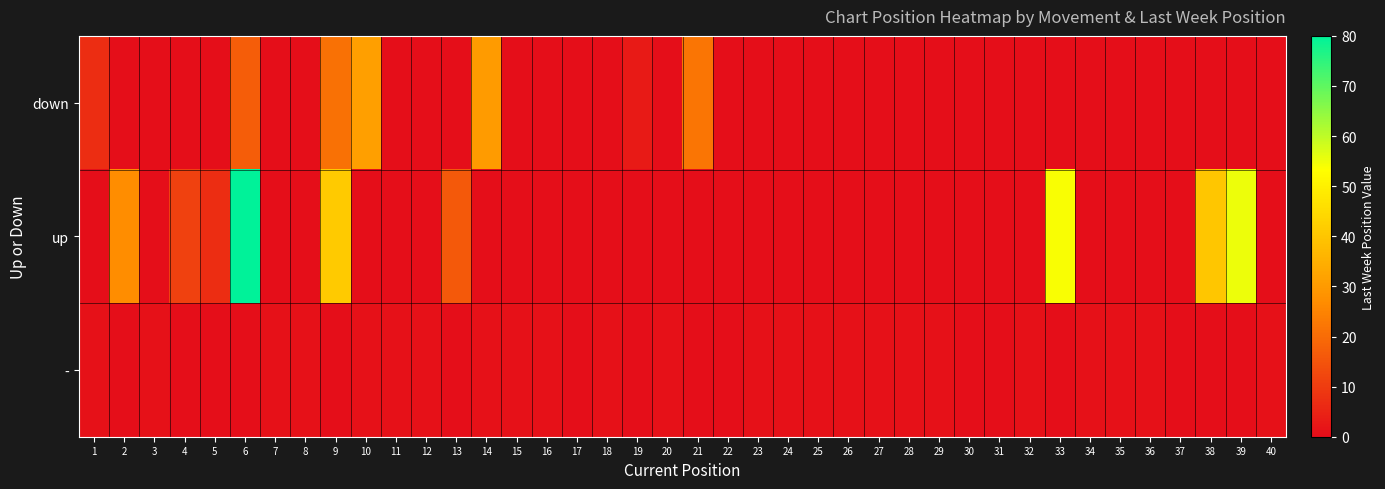

Reading right to left, list all the values displayed in this chart.

down: 40=0.5	39=0.5	38=0.5	37=0.5	36=0.5	35=0.5	34=0.5	33=0.5	32=0.5	31=0.5	30=0.5	29=0.5	28=0.5	27=0.5	26=0.5	25=0.5	24=0.5	23=0.5	22=0.5	21=22.0	20=0.5	19=3.0	18=0.5	17=0.5	16=0.5	15=0.5	14=30.0	13=0.5	12=0.5	11=0.5	10=31.0	9=21.0	8=0.5	7=0.5	6=17.0	5=0.5	4=0.5	3=0.5	2=0.5	1=7.0
up: 40=0.5	39=55.0	38=40.0	37=0.5	36=0.5	35=0.5	34=0.5	33=54.0	32=0.5	31=0.5	30=0.5	29=0.5	28=0.5	27=0.5	26=0.5	25=0.5	24=0.5	23=0.5	22=0.5	21=0.5	20=0.5	19=0.5	18=0.5	17=0.5	16=0.5	15=0.5	14=0.5	13=16.0	12=0.5	11=0.5	10=0.5	9=41.0	8=0.5	7=0.5	6=80.0	5=7.0	4=11.0	3=0.5	2=27.0	1=0.5
-: 40=1.0	39=0.5	38=0.5	37=0.5	36=1.0	35=1.0	34=1.0	33=0.5	32=1.0	31=0.5	30=0.5	29=1.0	28=1.0	27=1.0	26=1.0	25=1.0	24=1.0	23=1.0	22=0.5	21=0.5	20=1.0	19=0.5	18=1.0	17=0.5	16=1.0	15=1.0	14=1.0	13=0.5	12=1.0	11=1.0	10=1.0	9=0.5	8=1.0	7=1.0	6=0.5	5=0.5	4=0.5	3=1.0	2=0.5	1=1.0